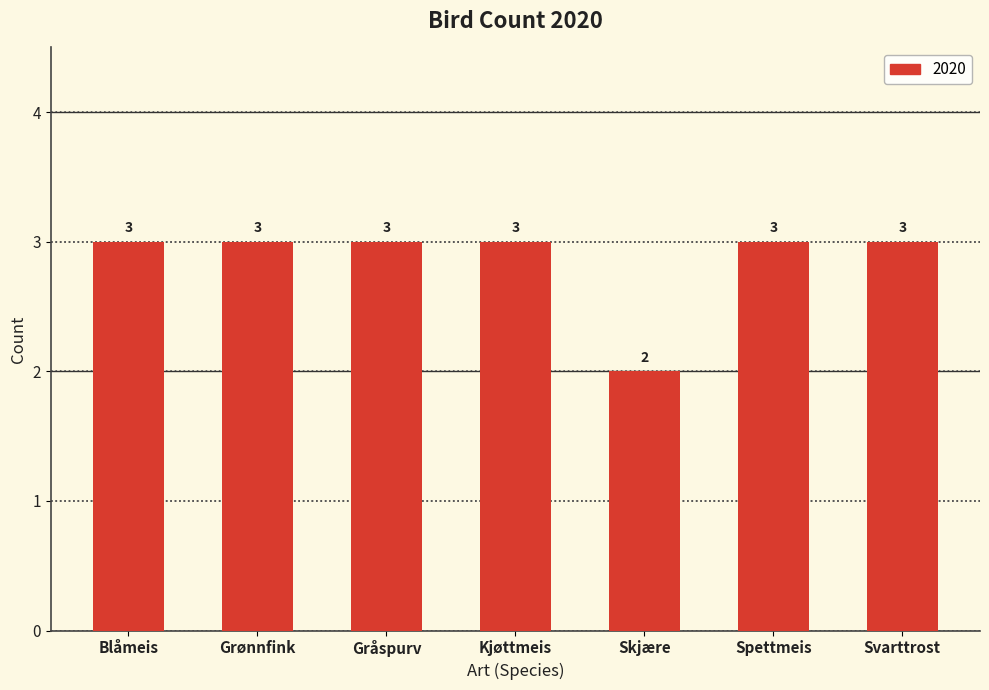

What position from the left is Spettmeis?

6